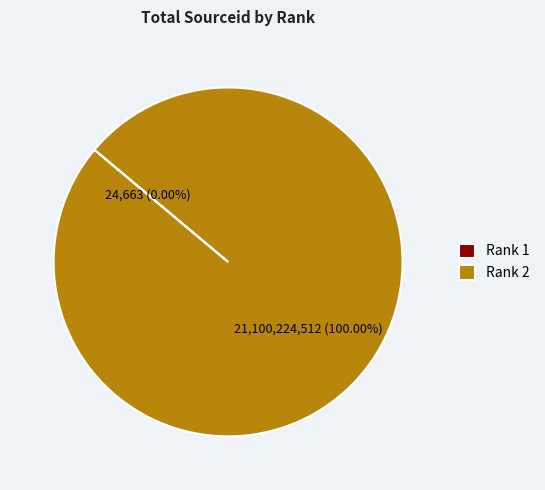

Does Rank 2 account for over 50% of the chart?

Yes